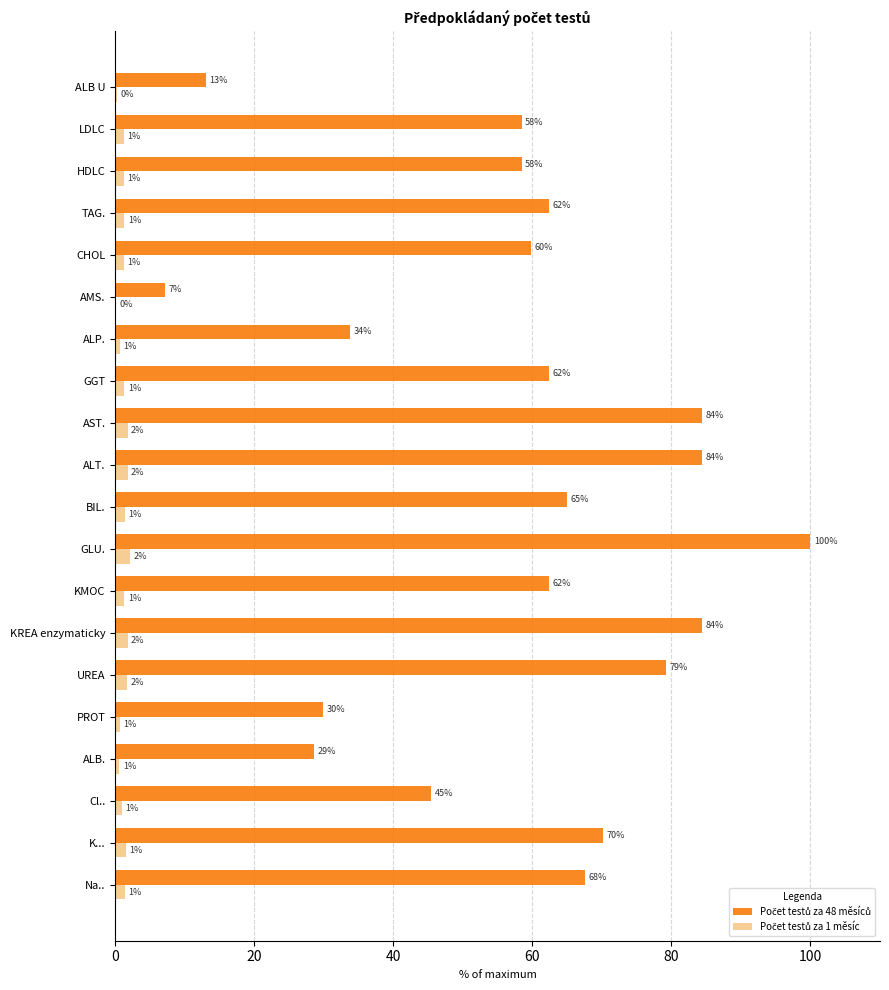

Reading left to right, list all the values displayed in this chart.

Počet testů za 48 měsíců: 67.5	70.1	45.5	28.6	29.9	79.2	84.4	62.3	100.0	64.9	84.4	84.4	62.3	33.8	7.1	59.7	62.3	58.4	58.4	13.0
Počet testů za 1 měsíc: 1.4	1.5	0.9	0.6	0.6	1.7	1.8	1.3	2.1	1.4	1.8	1.8	1.3	0.7	0.1	1.2	1.3	1.2	1.2	0.3